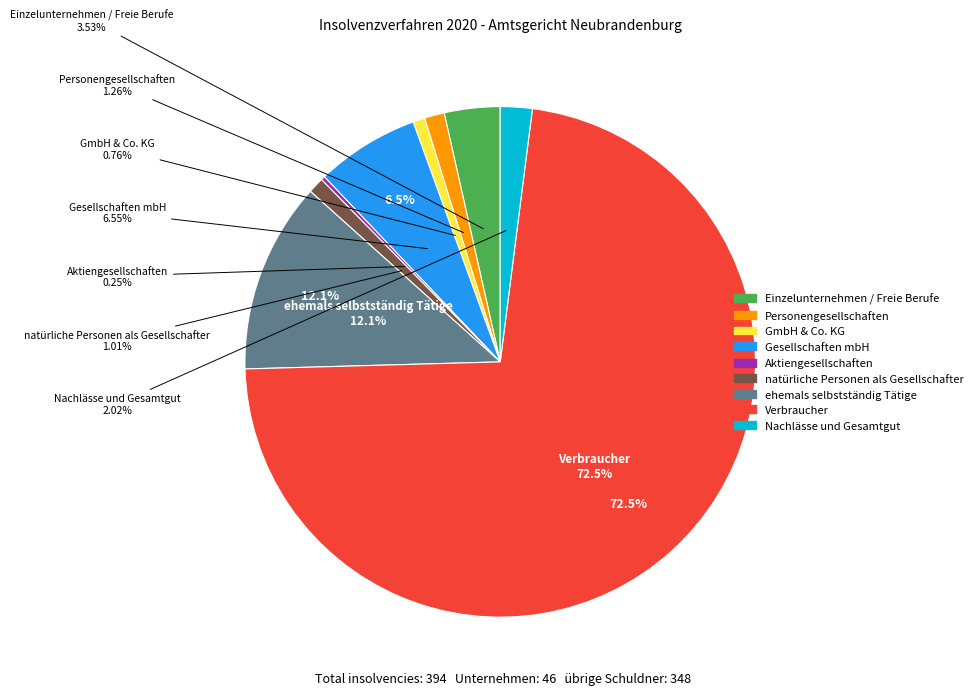

True or false: ehemals selbstständig Tätige accounts for 12% of the total.

True